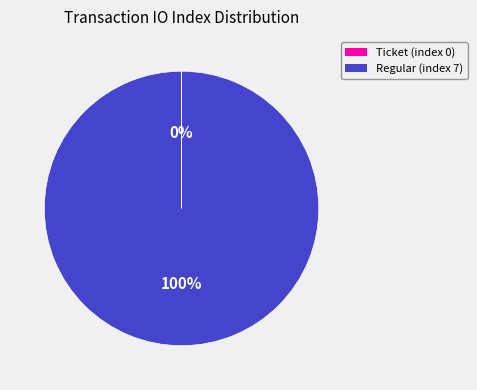

What percentage is the Regular (index 7) slice, to the nearest percent?

100%